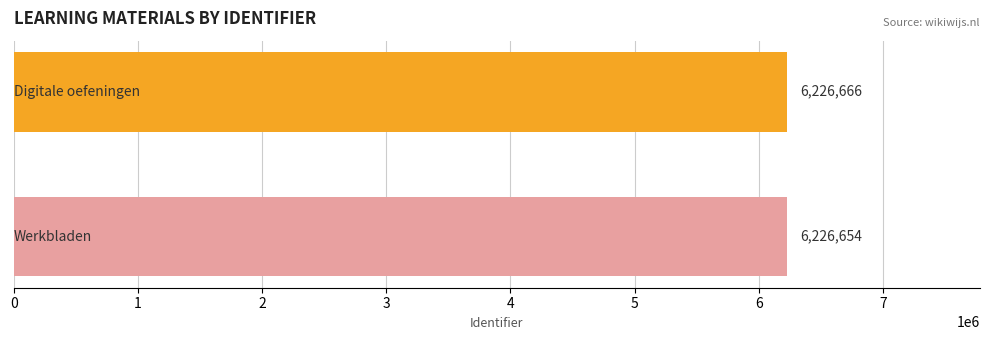

How many values are below 6226666?

1